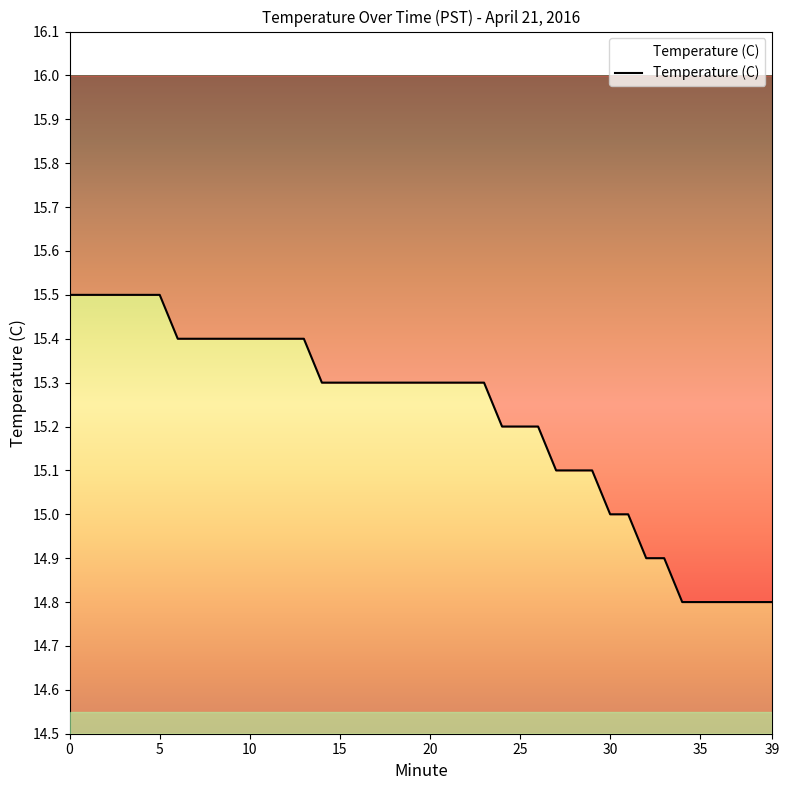

How many lines are shown in the chart?

1